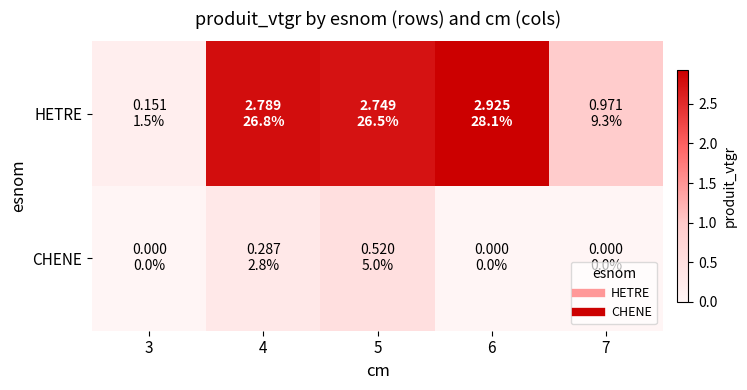

Rank the series by their average value, from highest to lowest.

HETRE, CHENE